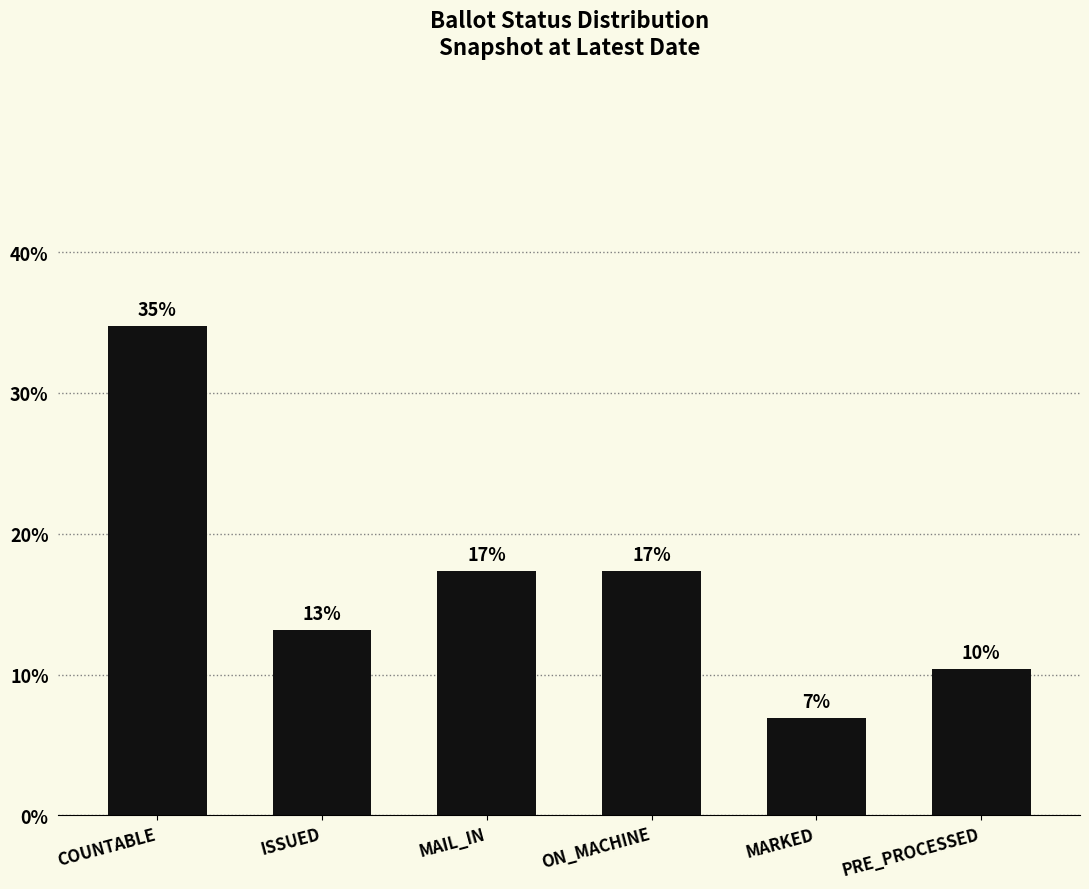

Does the chart contain any negative values?

No